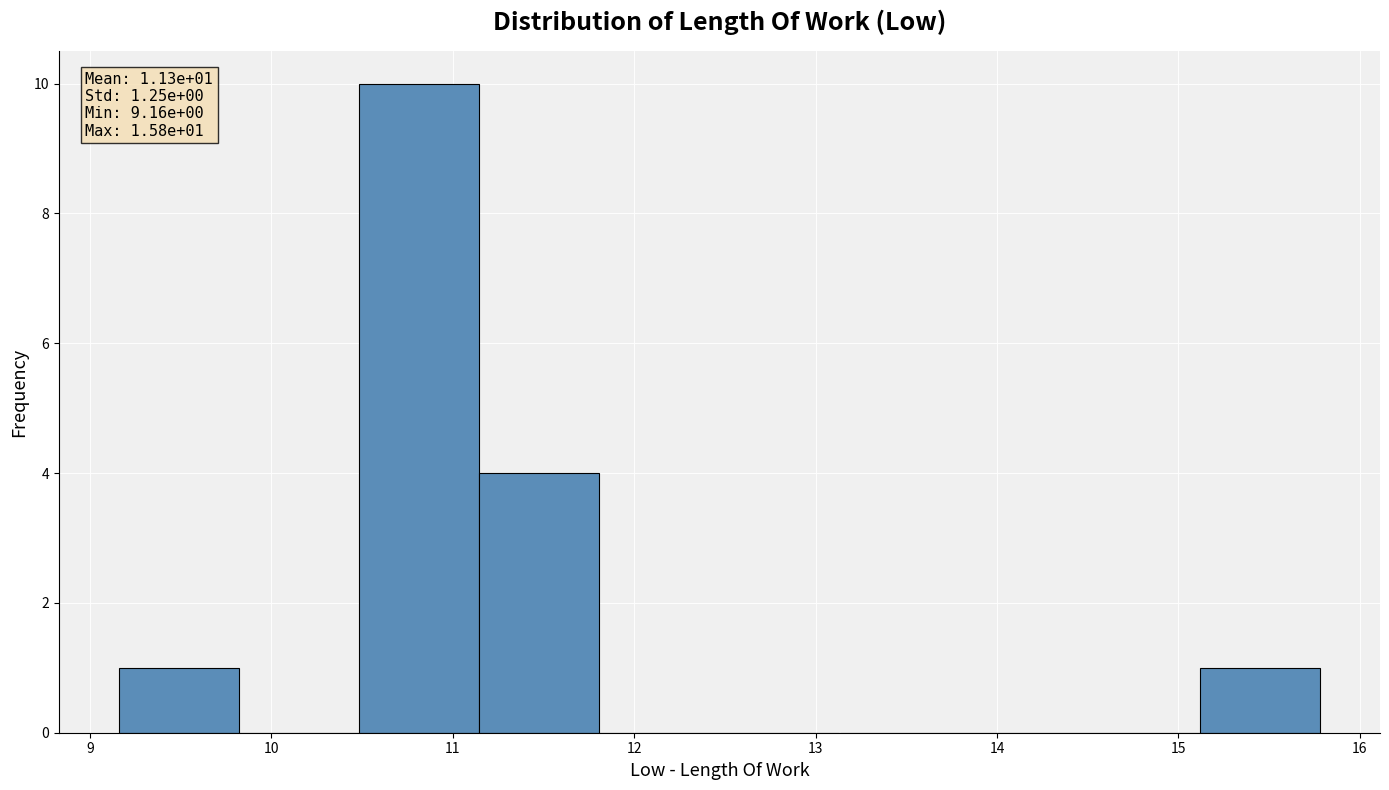

Which range on the x-axis has the tallest bar?

10.5 to 11.1